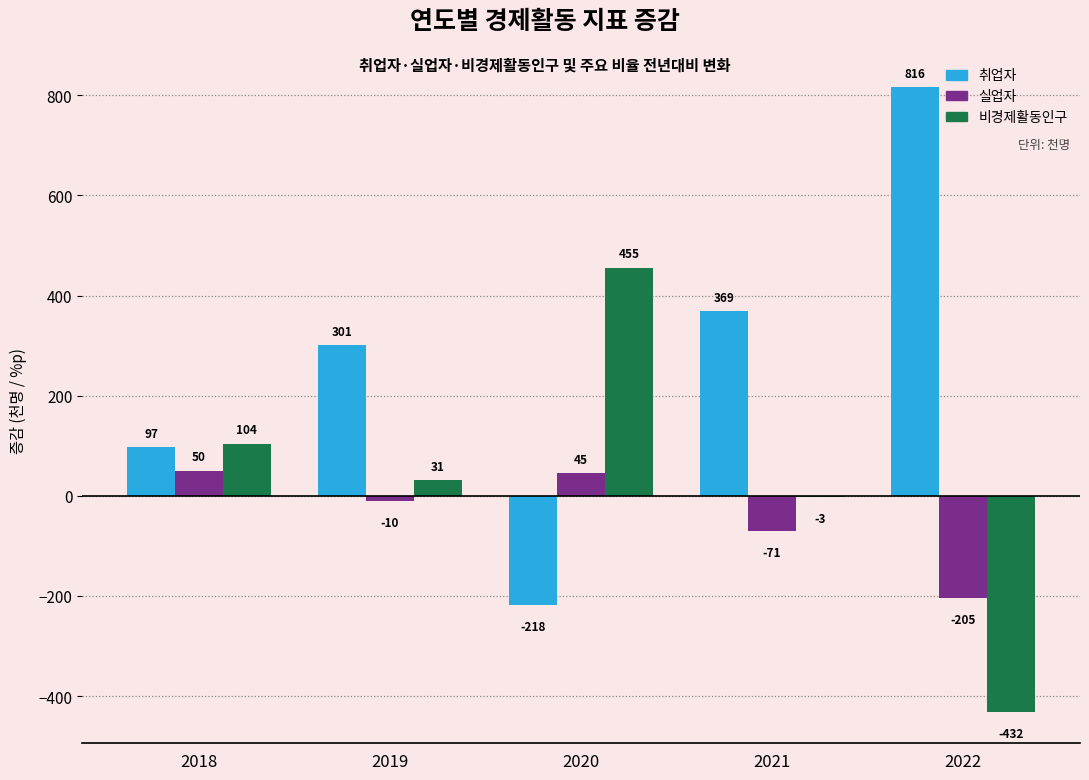

How many groups of bars are there?

5